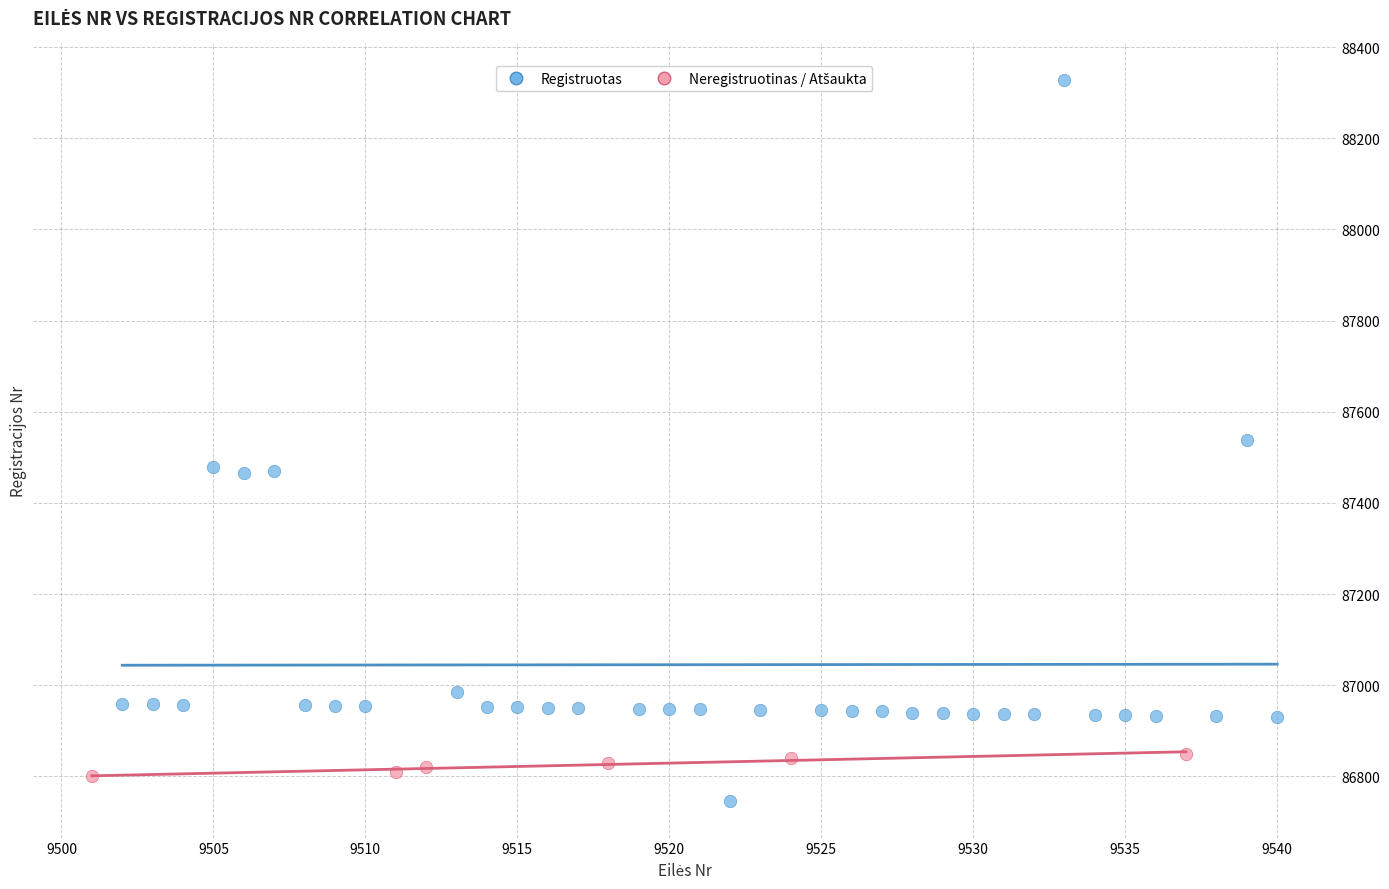

Which series has the widest spread of Y values?

Registruotas